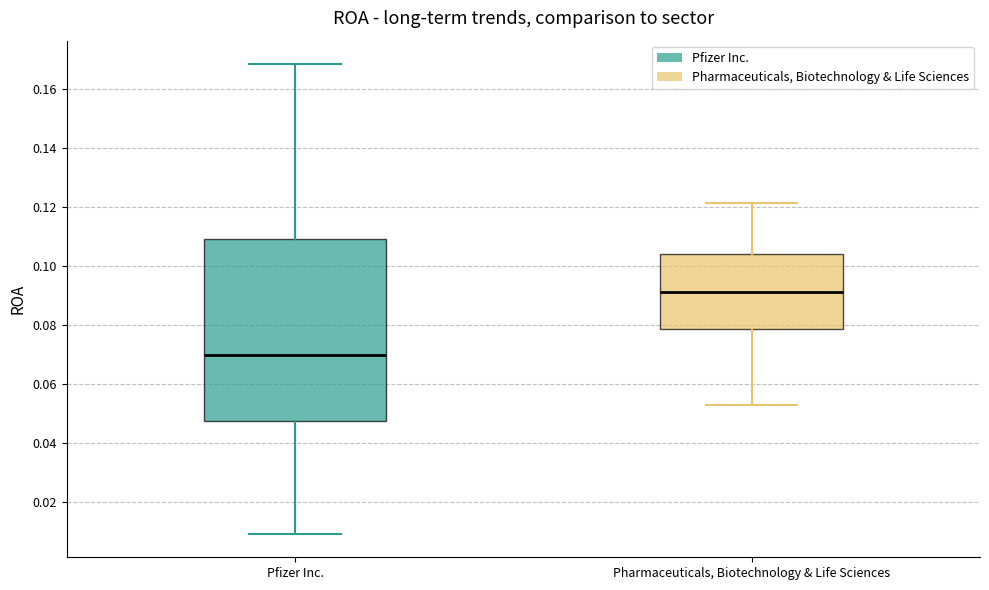

Where is the upper edge of the box for Pharmaceuticals, Biotechnology & Life Sciences on the y-axis? The values are not printed on the chart, so give them approximately, as read against the axis.

0.104